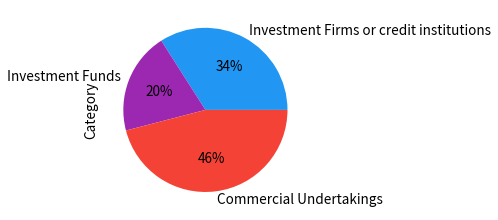

Is there a majority slice in this chart?

No